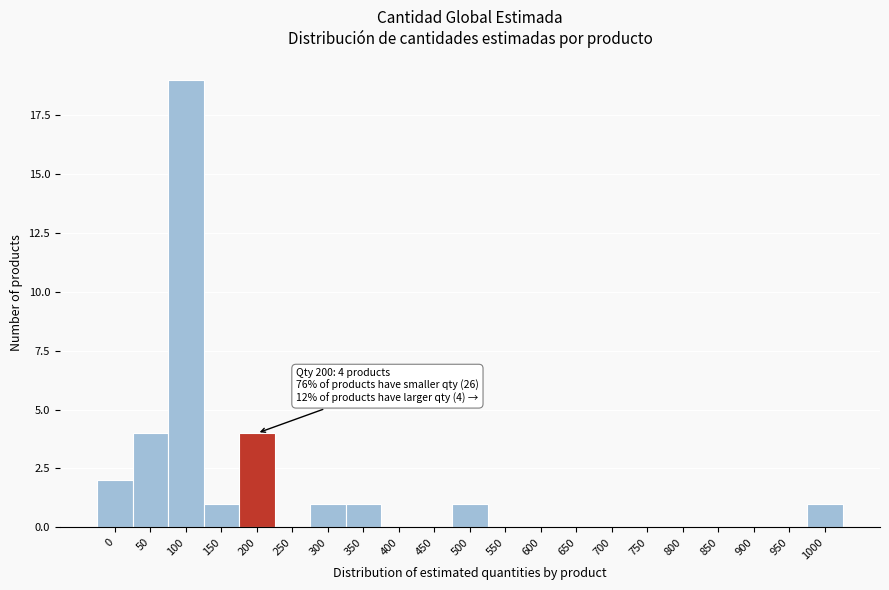

Reading left to right, extract all data points from this chart.

0=2	50=4	100=19	150=1	200=4	250=0	300=1	350=1	400=0	450=0	500=1	550=0	600=0	650=0	700=0	750=0	800=0	850=0	900=0	950=0	1000=1